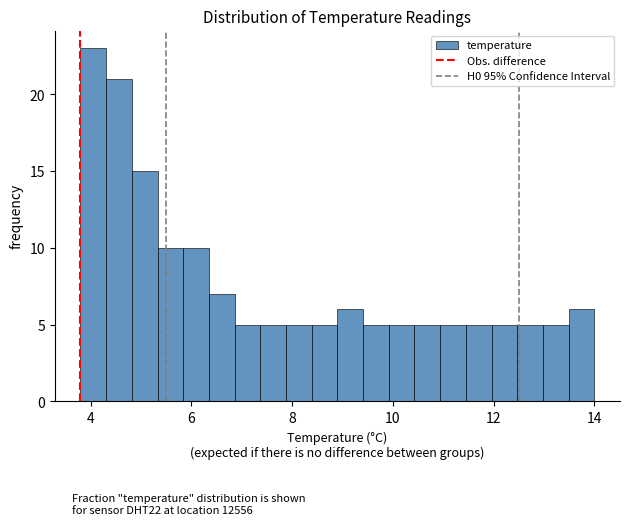

Read against the x-axis, roughly where is the centre of the tallest bar?

4.0